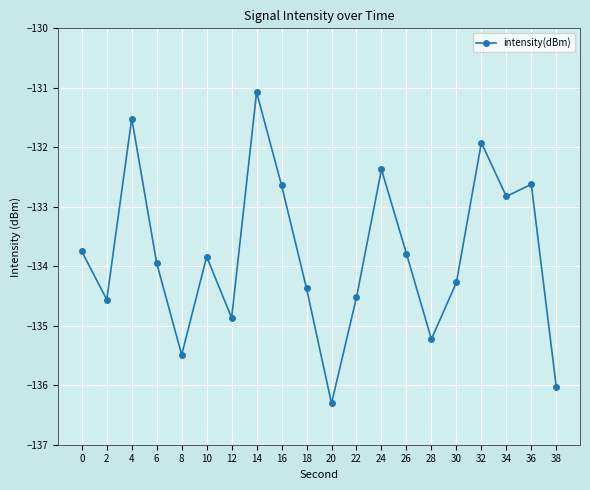

Which has a higher value, 36 or 20?

36